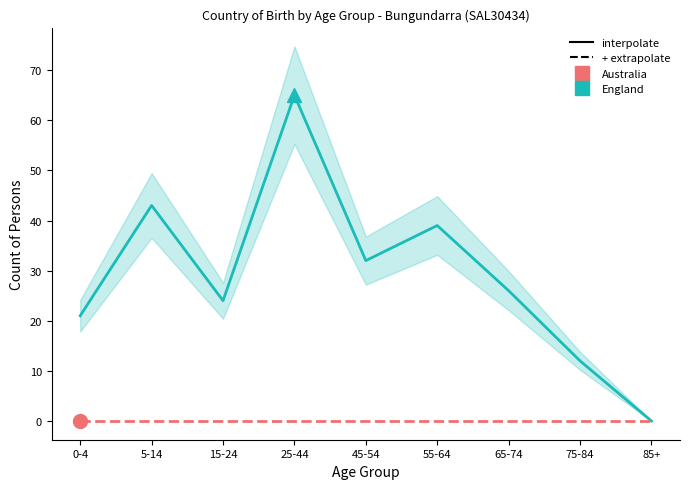

True or false: Australia and England intersect in this chart.

False